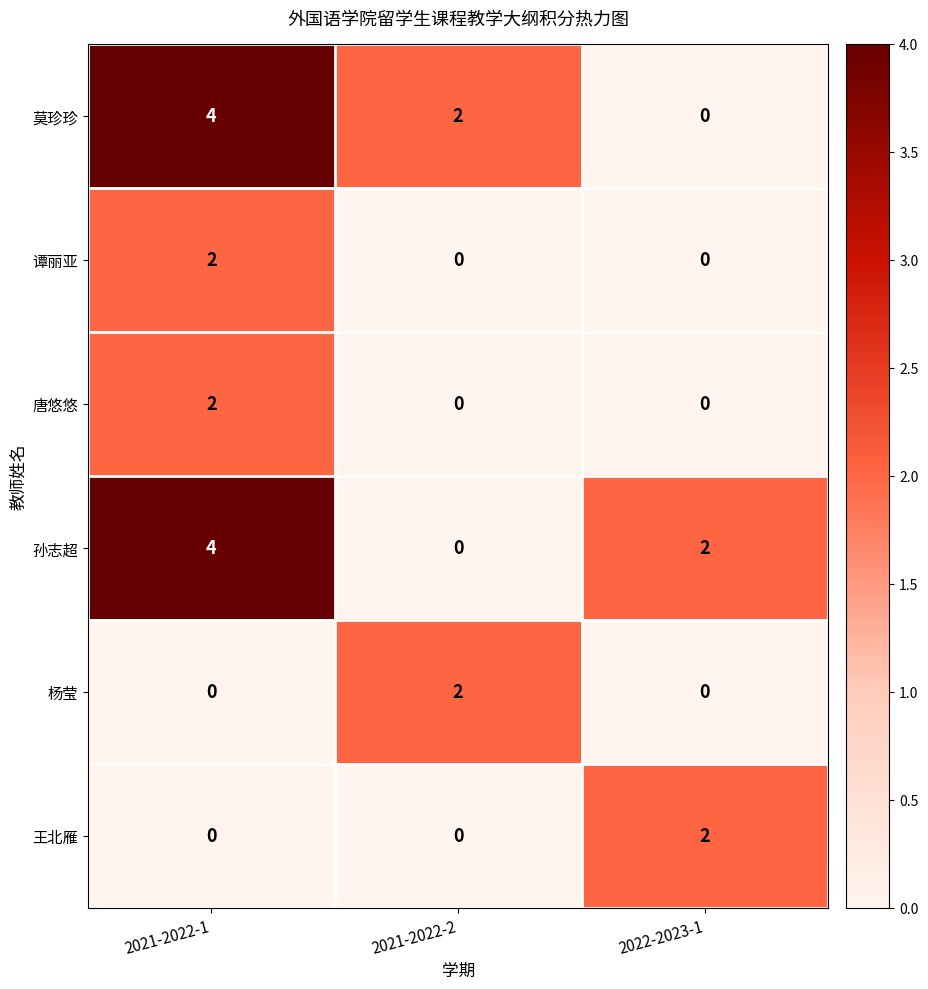

How many series are shown in this chart?

6